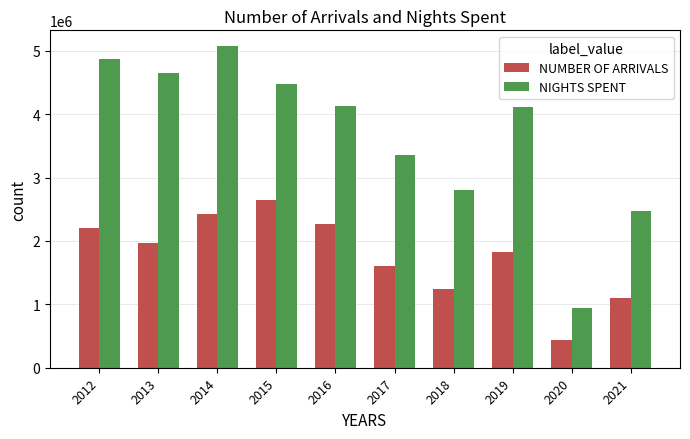

How many groups of bars are there?

10